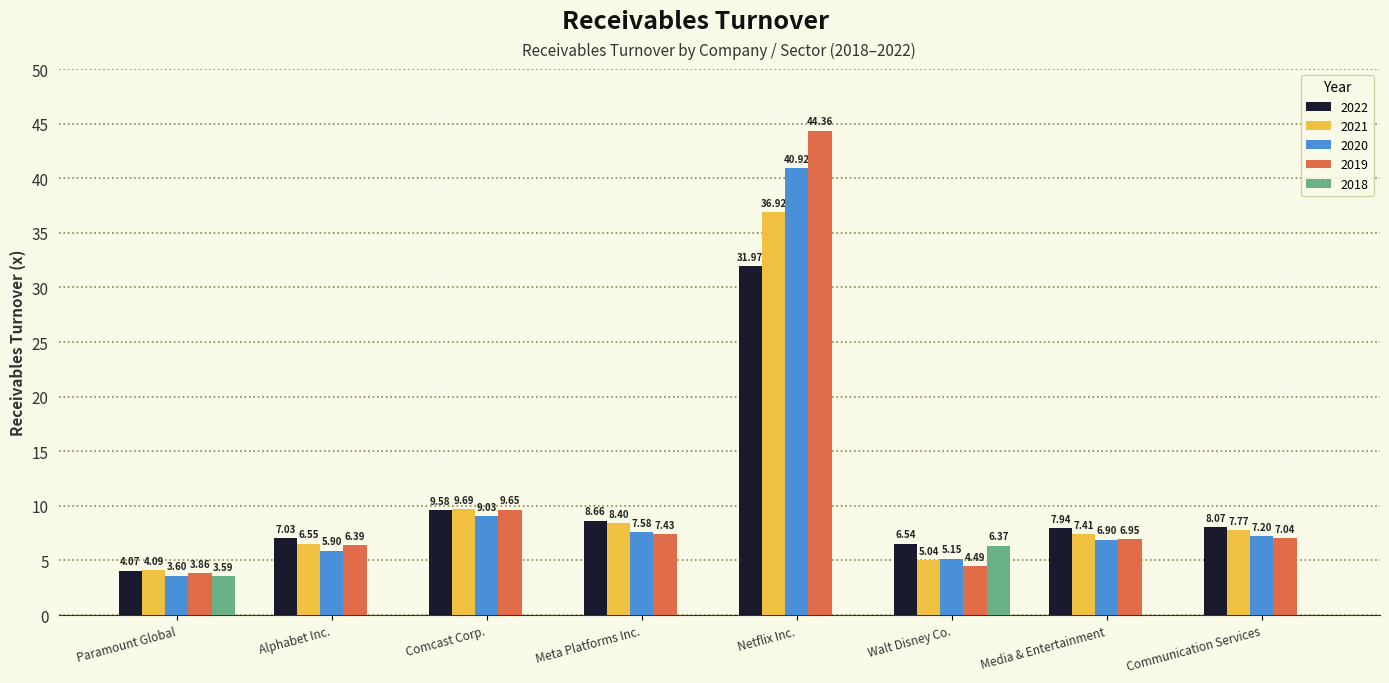

At which category is the sum across all series the highest?

Netflix Inc.